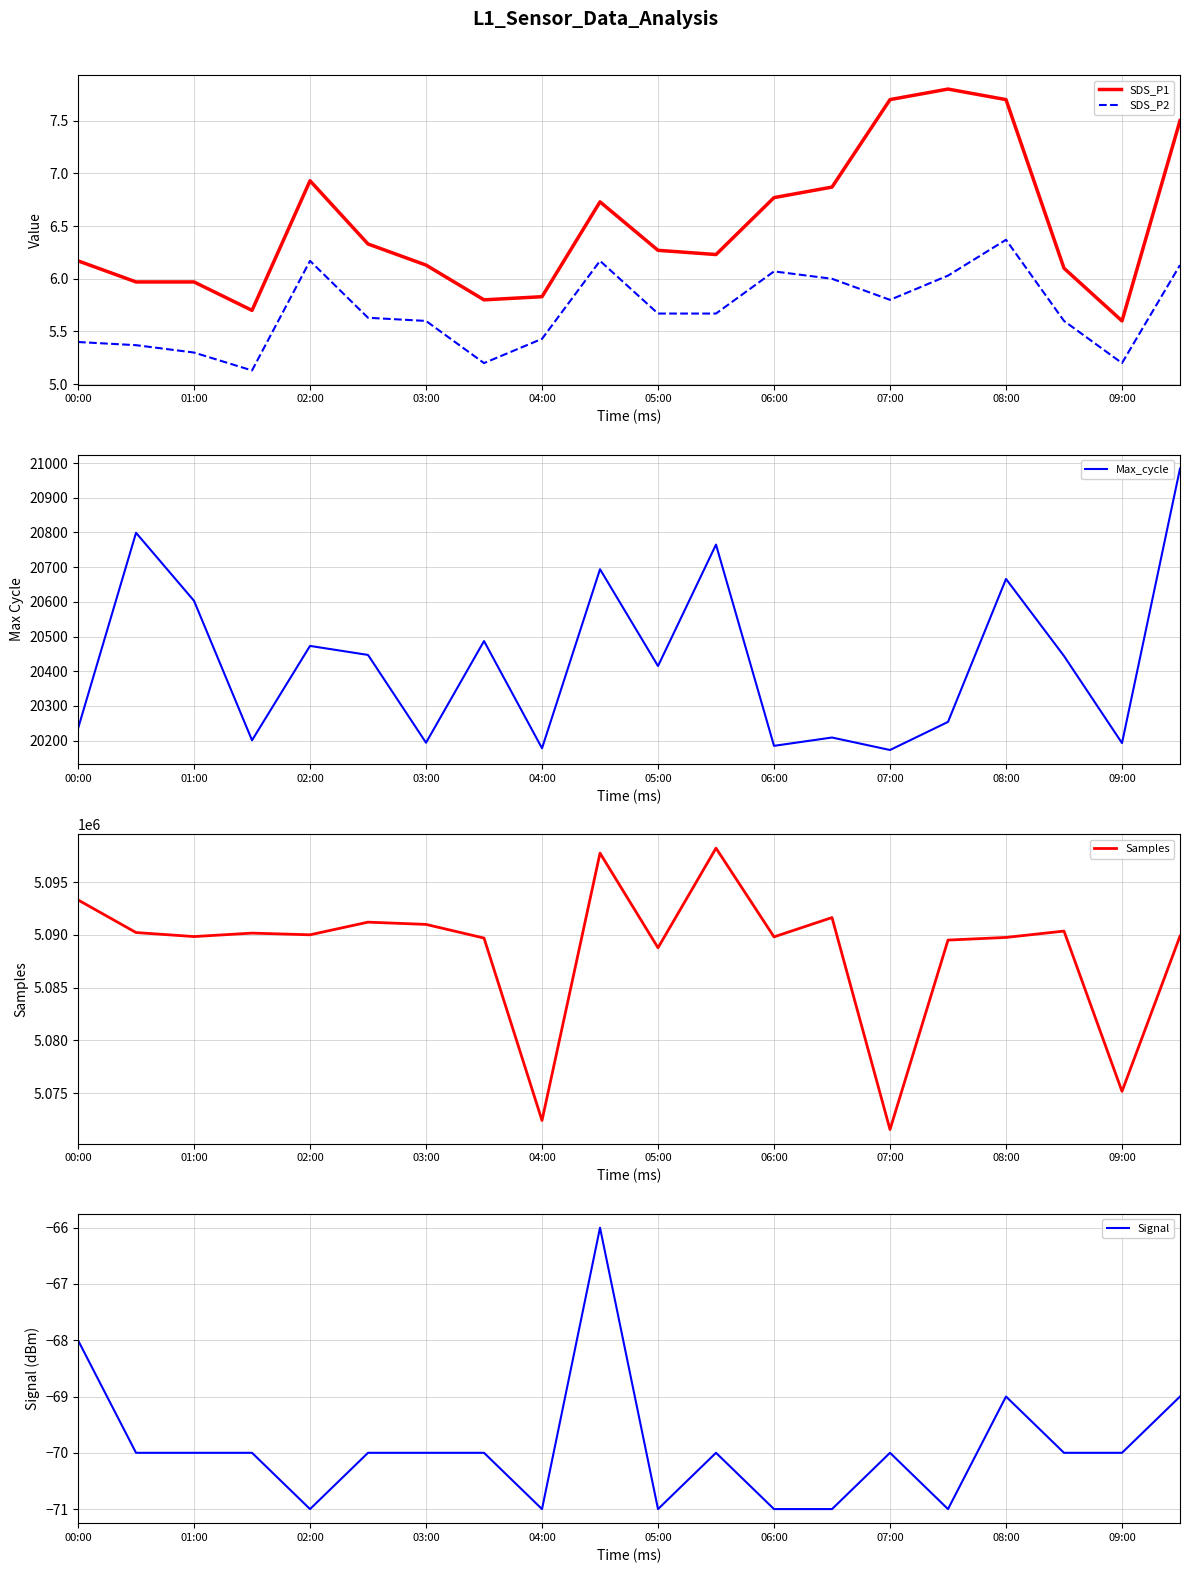

At how many categories does at least one series exceed 1290737?

20